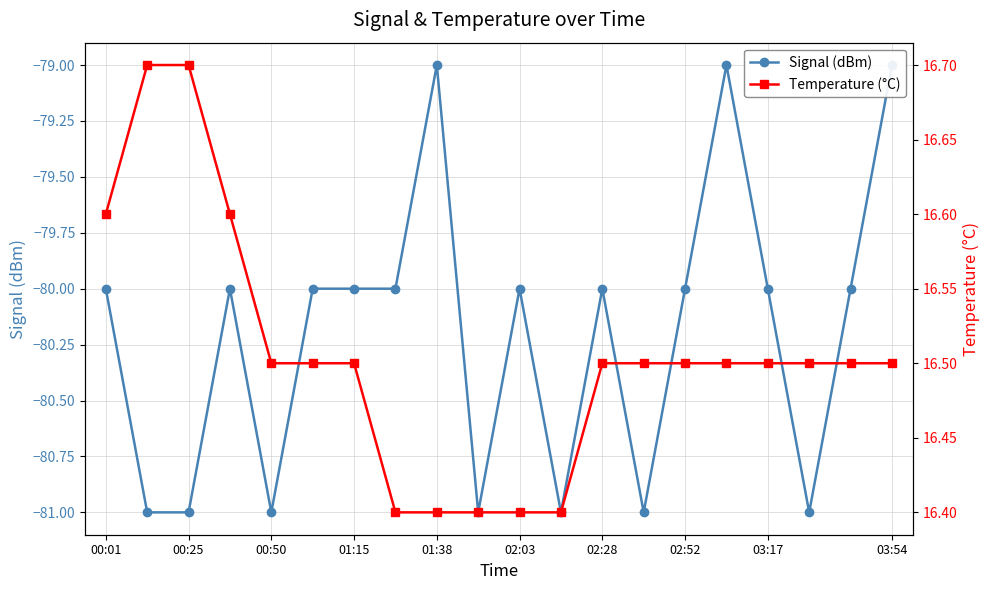

Rank the series by their maximum value, from highest to lowest.

Temperature (°C), Signal (dBm)